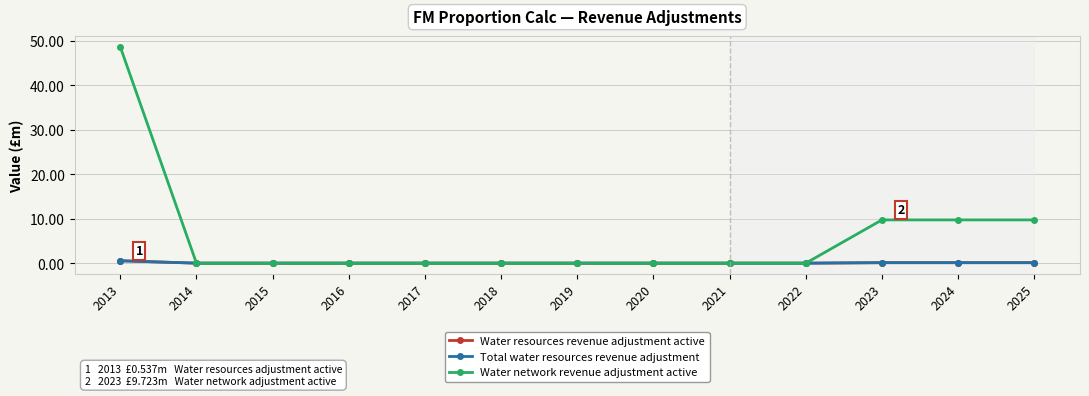

Reading right to left, extract all data points from this chart.

Water resources revenue adjustment active: 2025=0.1	2024=0.1	2023=0.1	2022=0.0	2021=0.0	2020=0.0	2019=0.0	2018=0.0	2017=0.0	2016=0.0	2015=0.0	2014=0.0	2013=0.5
Total water resources revenue adjustment: 2025=0.1	2024=0.1	2023=0.1	2022=0.0	2021=0.0	2020=0.0	2019=0.0	2018=0.0	2017=0.0	2016=0.0	2015=0.0	2014=0.0	2013=0.5
Water network revenue adjustment active: 2025=9.7	2024=9.7	2023=9.7	2022=0.0	2021=0.0	2020=0.0	2019=0.0	2018=0.0	2017=0.0	2016=0.0	2015=0.0	2014=0.0	2013=48.6